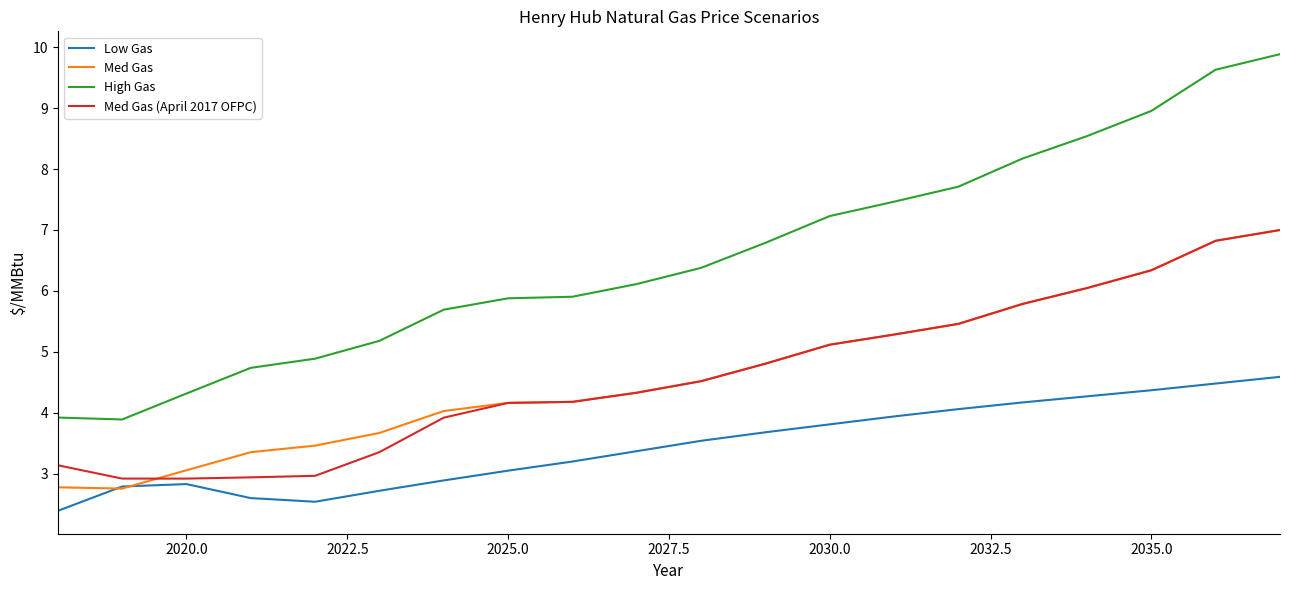

True or false: Med Gas and High Gas intersect in this chart.

False